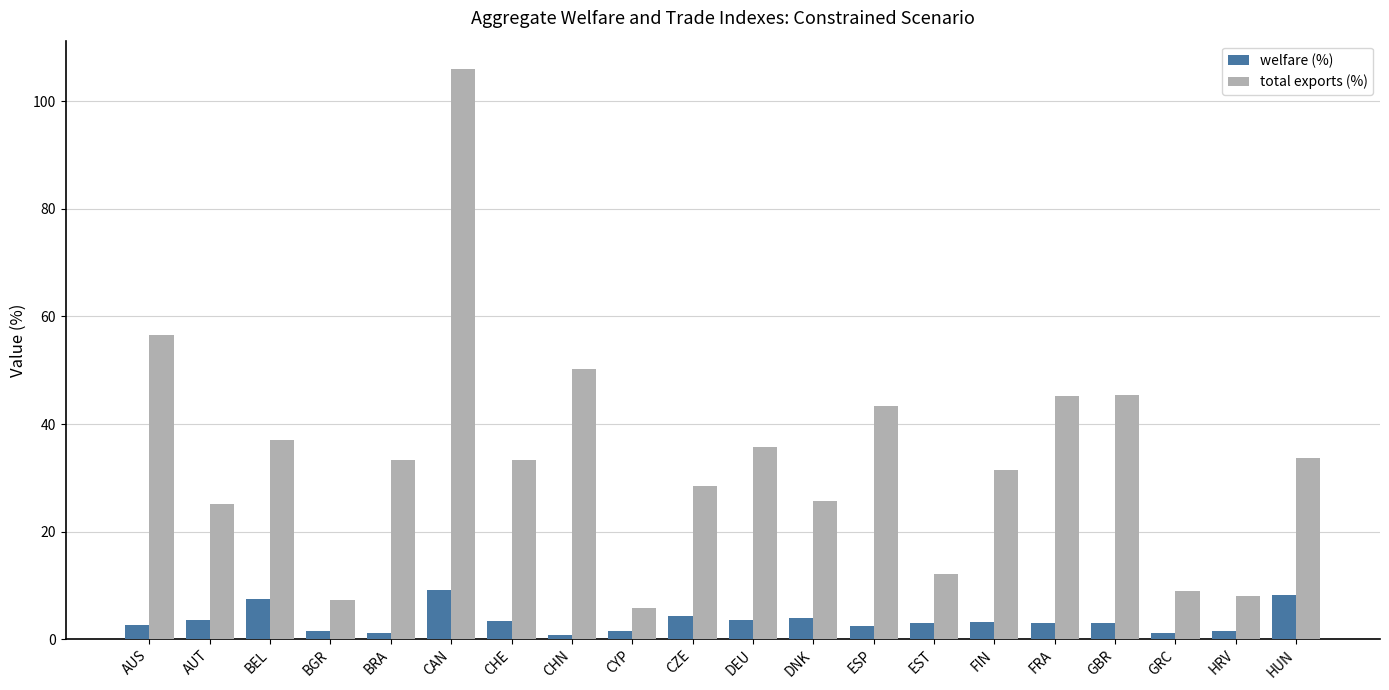

Between CZE and HUN, which series saw the biggest shift?

total exports (%)